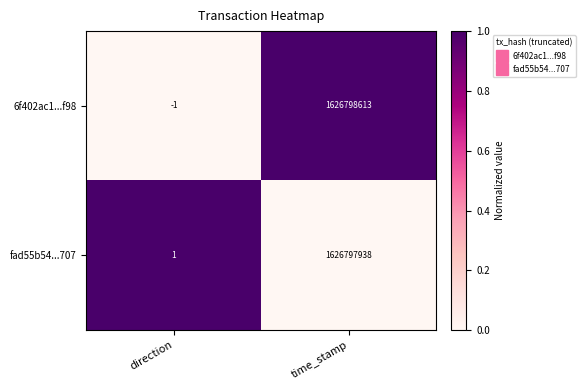

Reading left to right, transcribe all the data shown in this chart.

6f402ac1...f98: direction=-1	time_stamp=1626798613
fad55b54...707: direction=1	time_stamp=1626797938